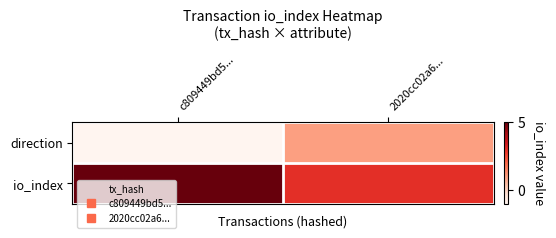

What is the spread (max minus min) of values at c809449bd5...?

6